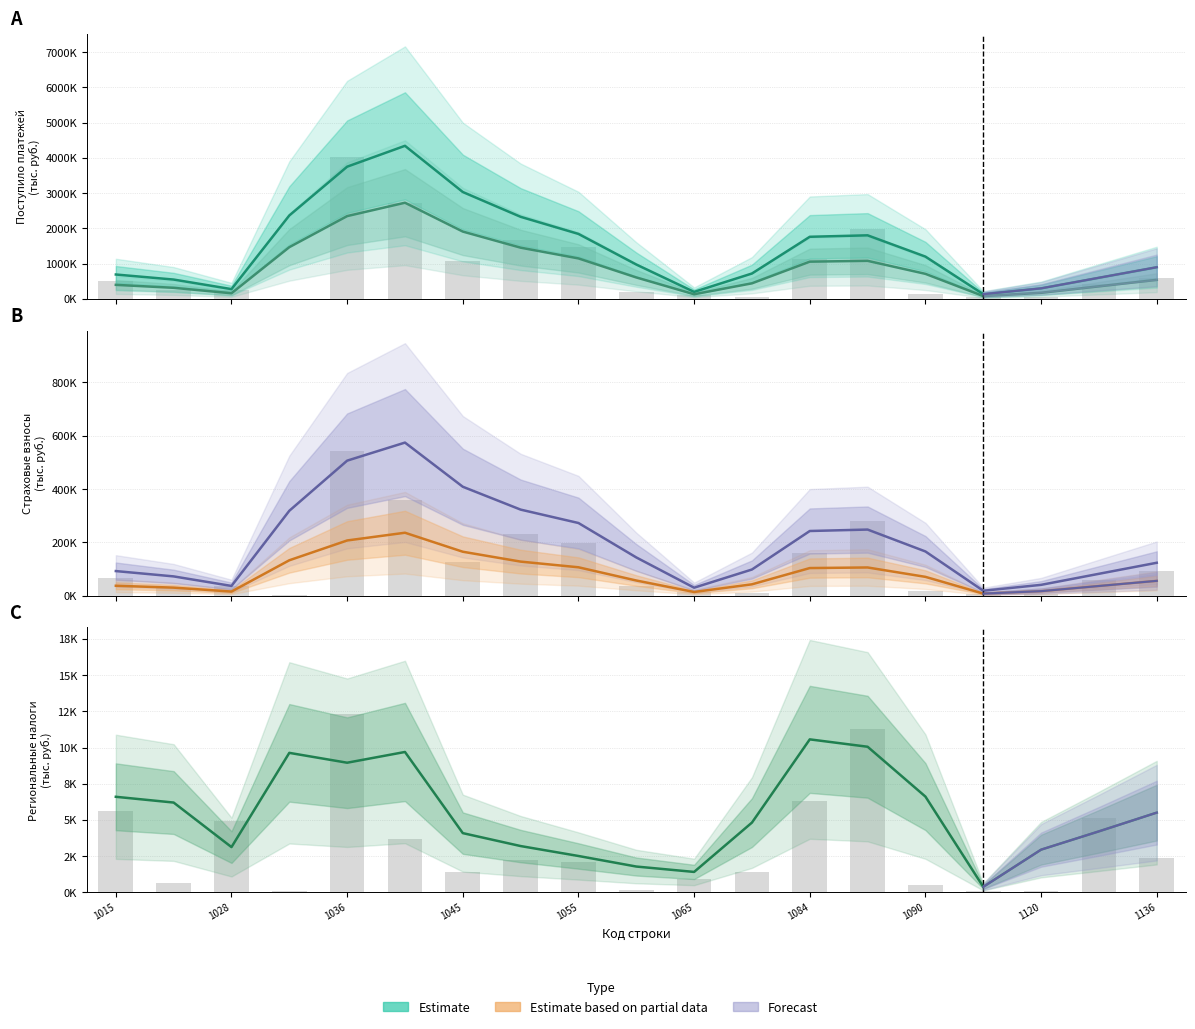

True or false: Страховые взносы соц. (col_24) has a value of 164442.7 at 1045.

True